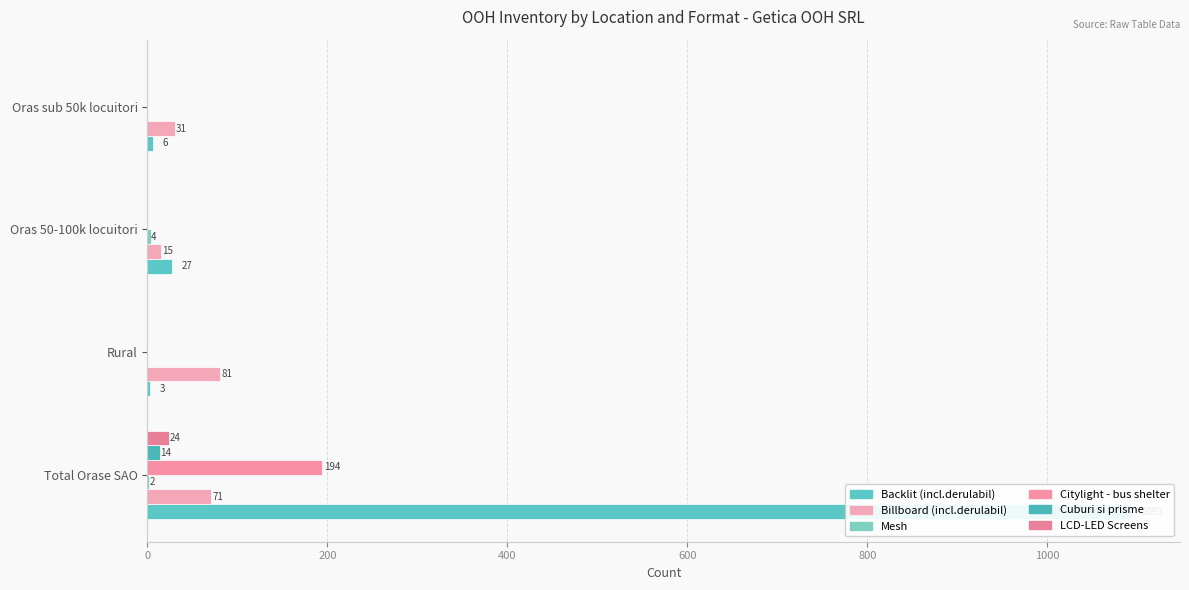

How many series are shown in this chart?

6